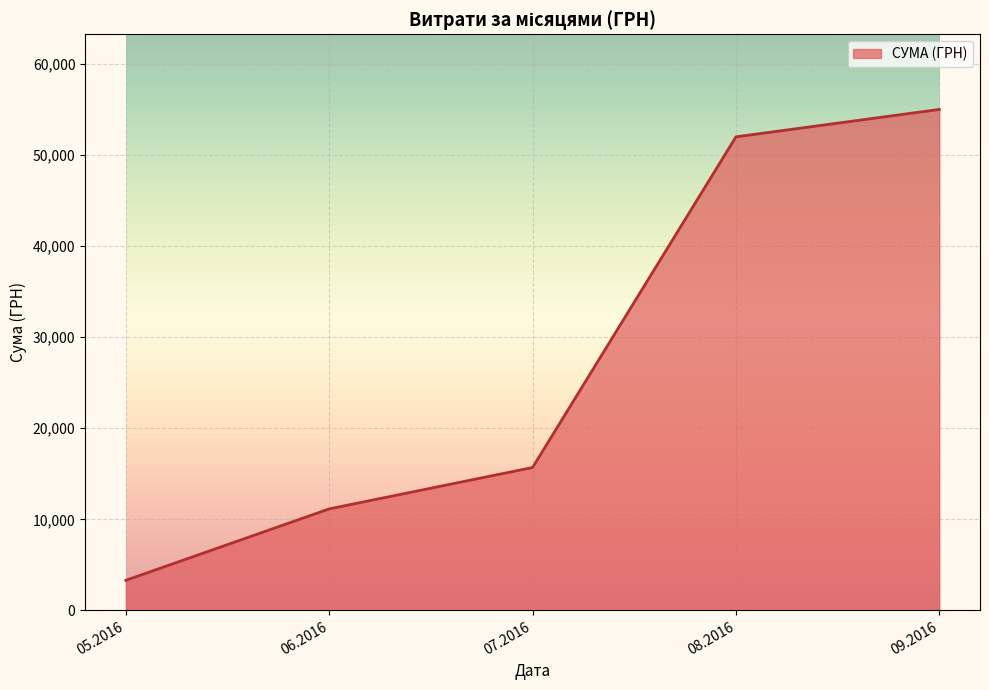

What is the smallest value displayed?

3303.3